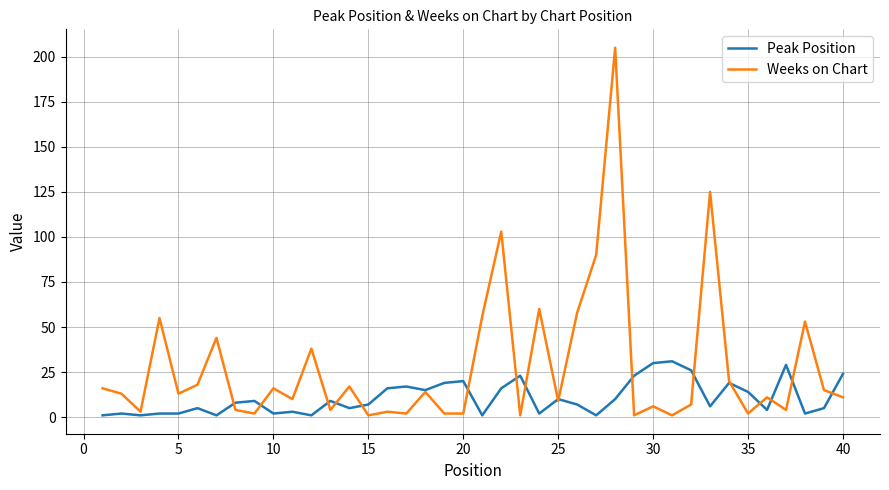

Which series has the widest spread of values?

Weeks on Chart